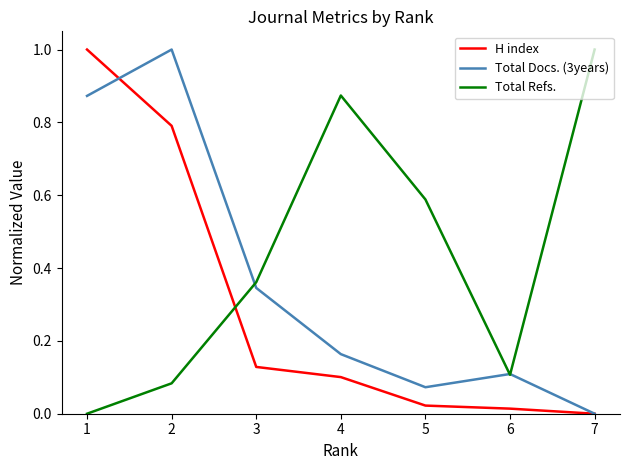

Is it true that Total Refs. equals 0.0 at 1?

True